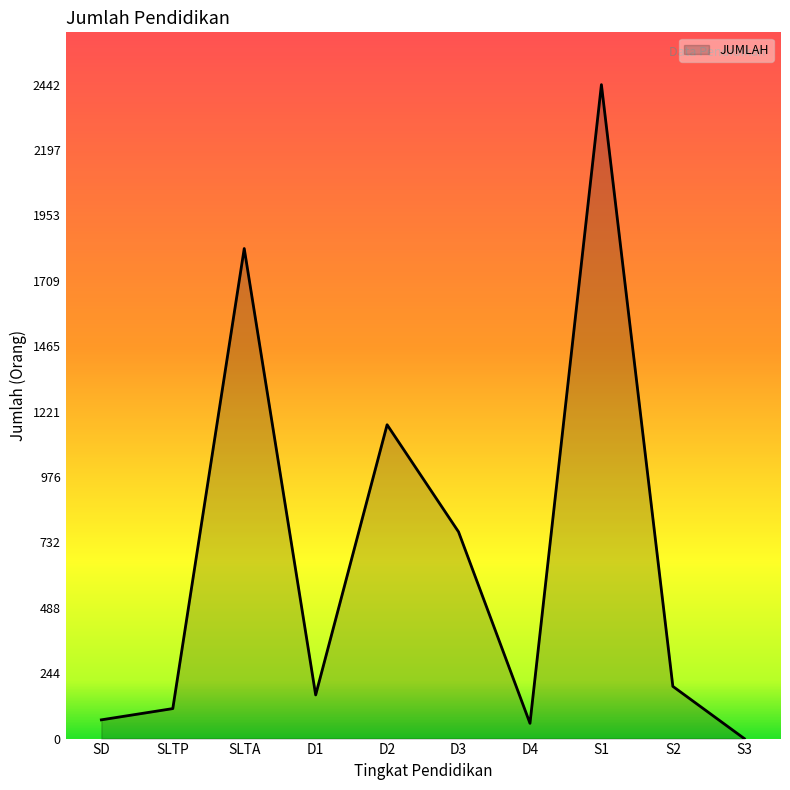

Where is the data nearest to the value 1221?

D2